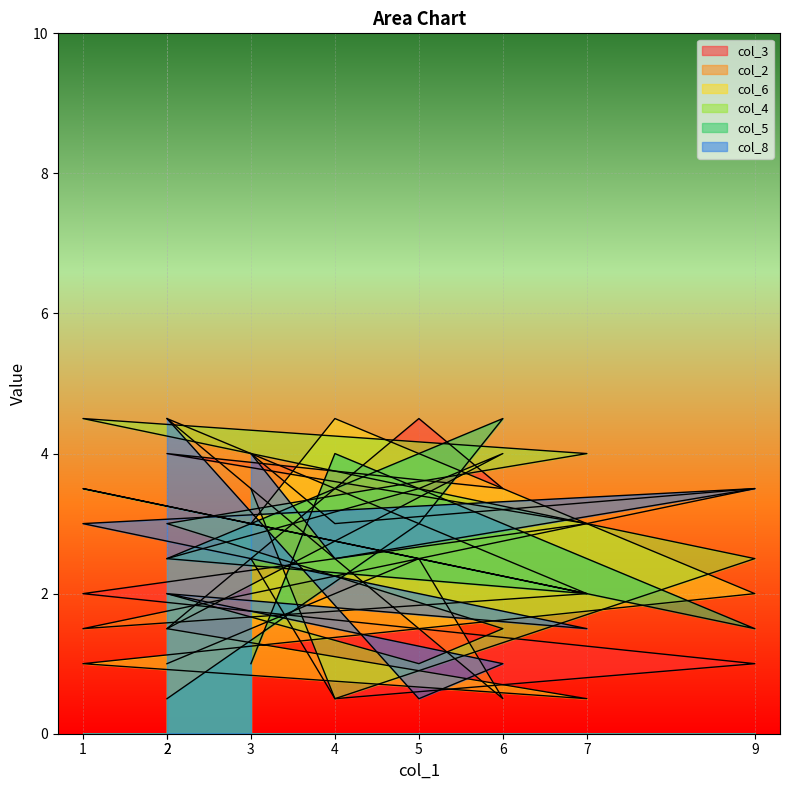

Which series has the widest spread of values?

col_3